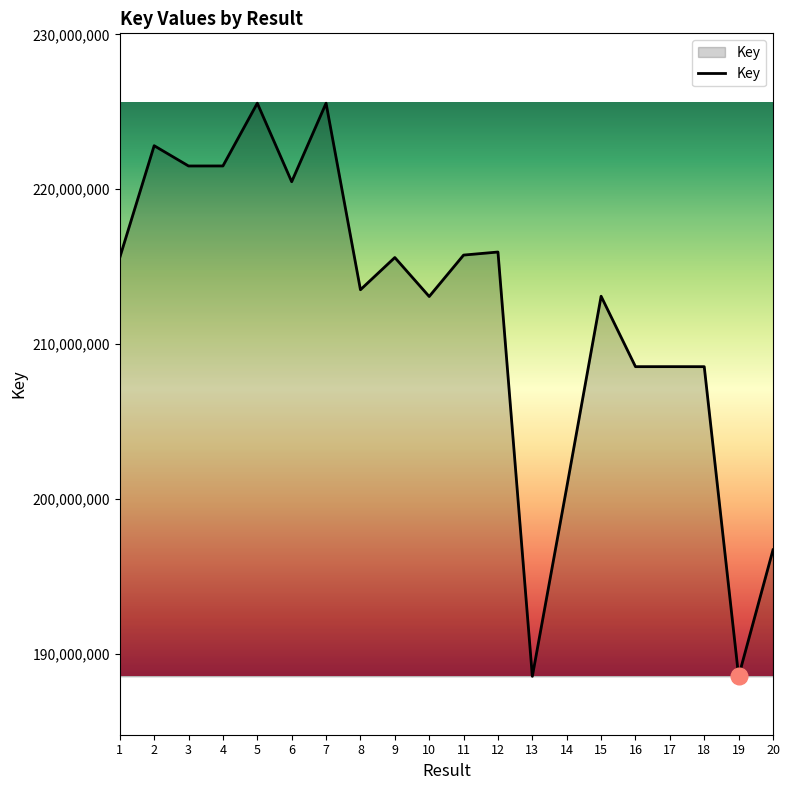

What is the change in value from 14 to 17?

+7796989